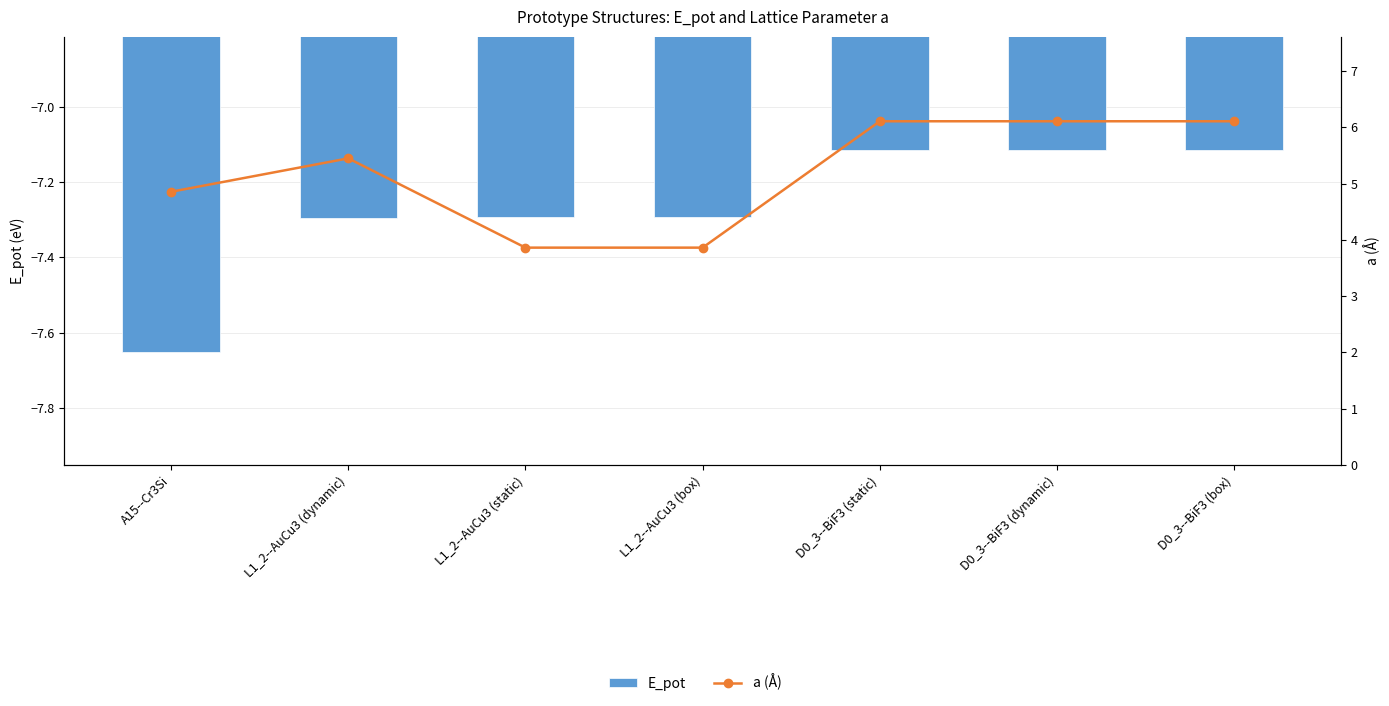

Between D0_3--BiF3 (static) and D0_3--BiF3 (dynamic), which is larger?

D0_3--BiF3 (dynamic)